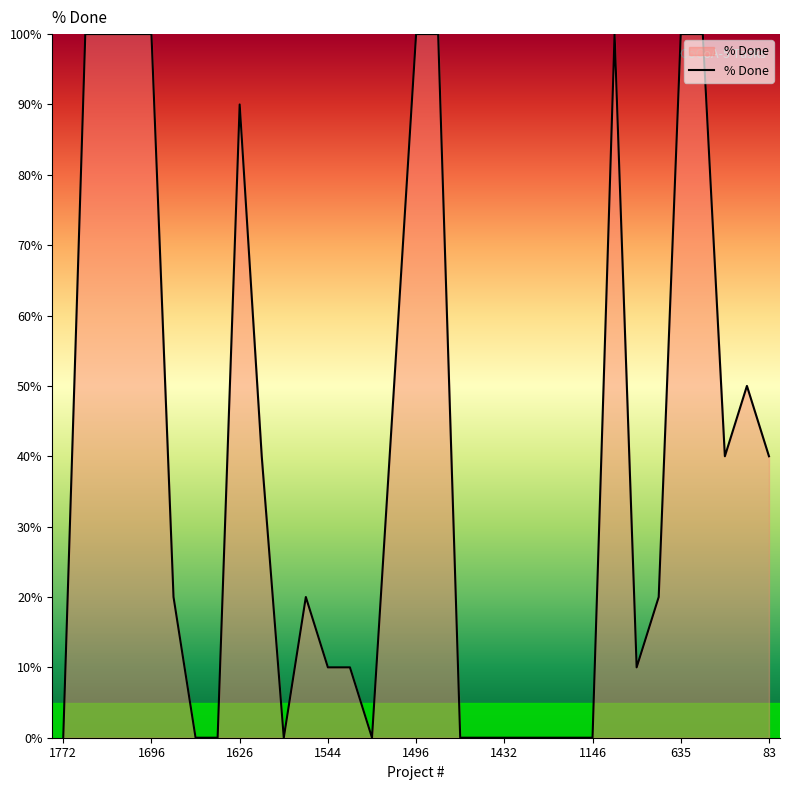

What is the maximum value shown in the chart?

100